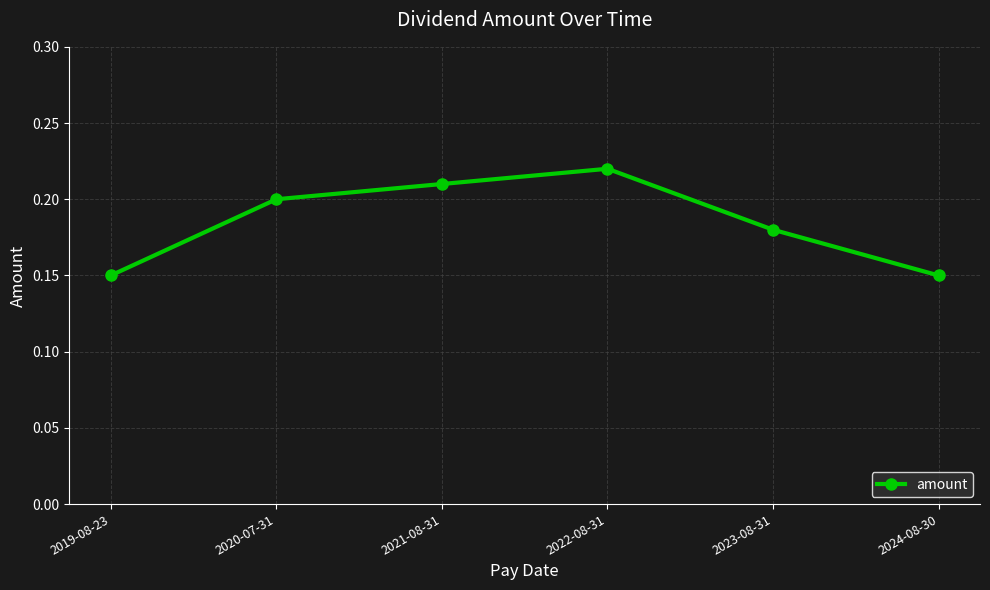

Does the chart display data point markers on the line(s)?

Yes